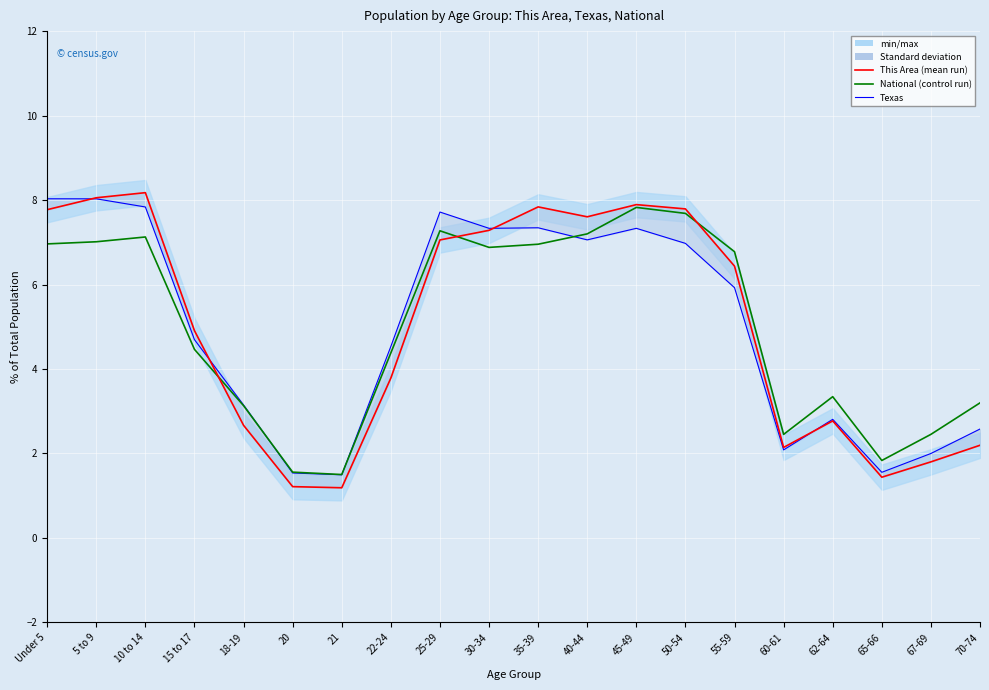

Reading right to left, transcribe all the data shown in this chart.

Texas: 2.6	2.0	1.6	2.8	2.1	5.9	7.0	7.3	7.1	7.3	7.3	7.7	4.5	1.5	1.5	3.1	4.7	7.8	8.0	8.0
National: 3.2	2.5	1.8	3.3	2.5	6.8	7.7	7.8	7.2	7.0	6.9	7.3	4.4	1.5	1.6	3.1	4.5	7.1	7.0	7.0
This Area: 2.2	1.8	1.4	2.8	2.1	6.4	7.8	7.9	7.6	7.8	7.3	7.1	3.8	1.2	1.2	2.7	4.9	8.2	8.1	7.8